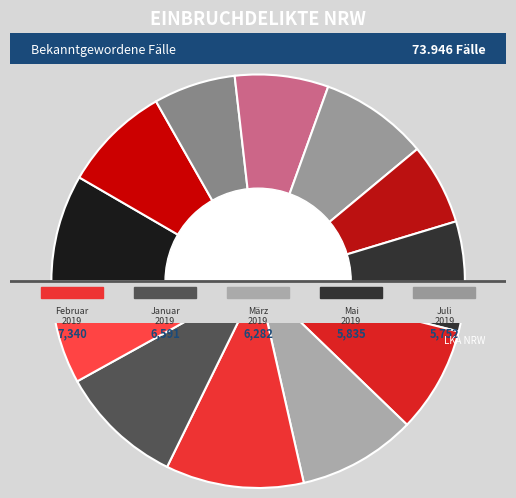

Which slice is the largest?

Februar 2019